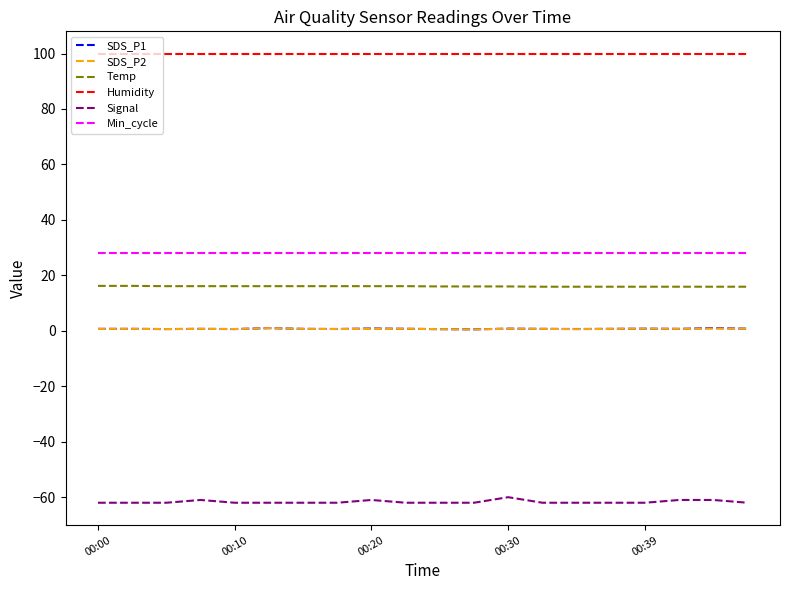

What are all the series names shown in the legend?

SDS_P1, SDS_P2, Temp, Humidity, Signal, Min_cycle